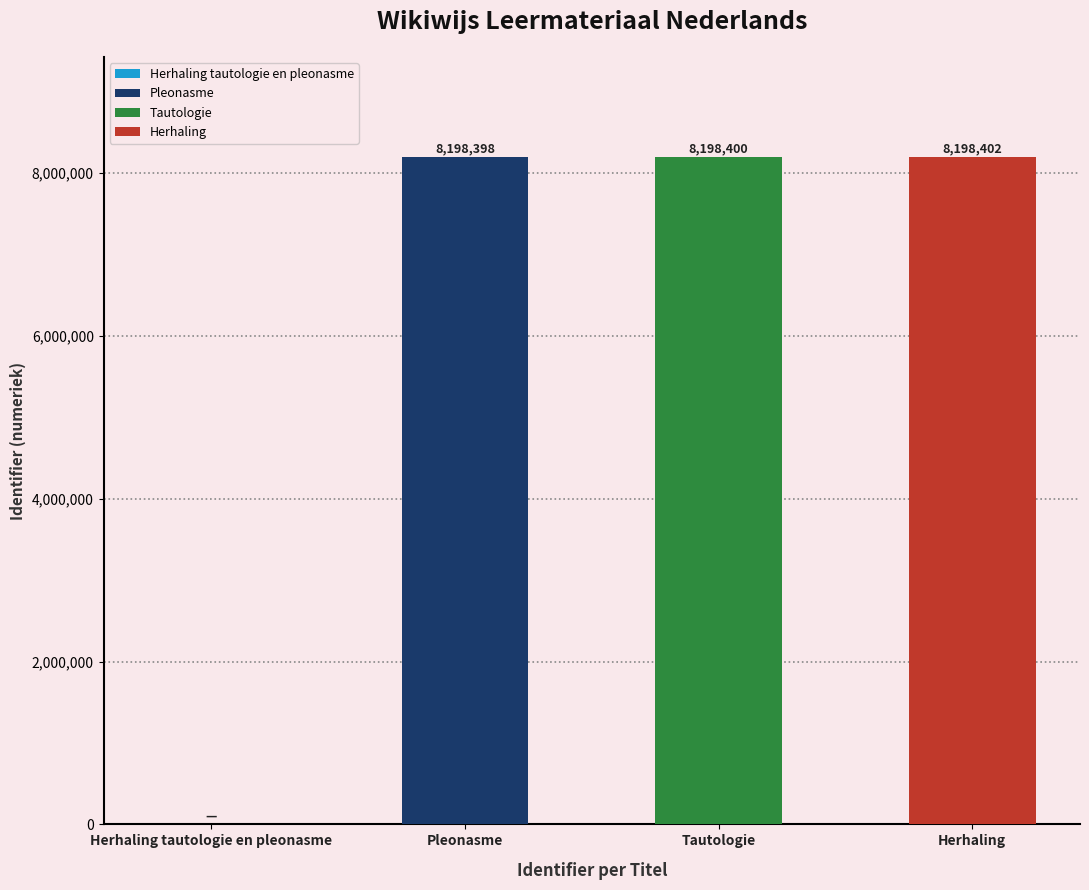

Reading left to right, transcribe all the data shown in this chart.

Herhaling tautologie en pleonasme=0	Pleonasme=8198398	Tautologie=8198400	Herhaling=8198402